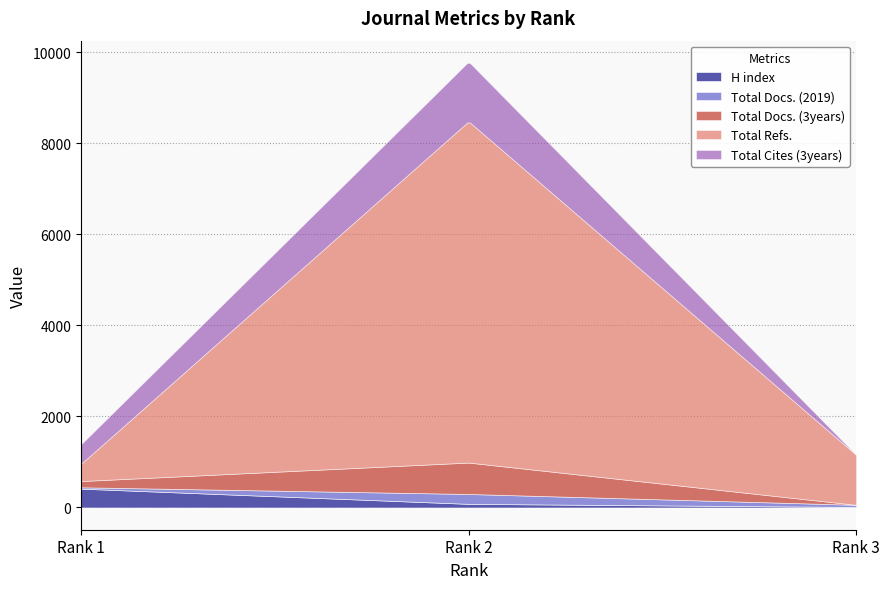

Between Rank 1 and Rank 2, which series saw the biggest shift?

Total Refs.